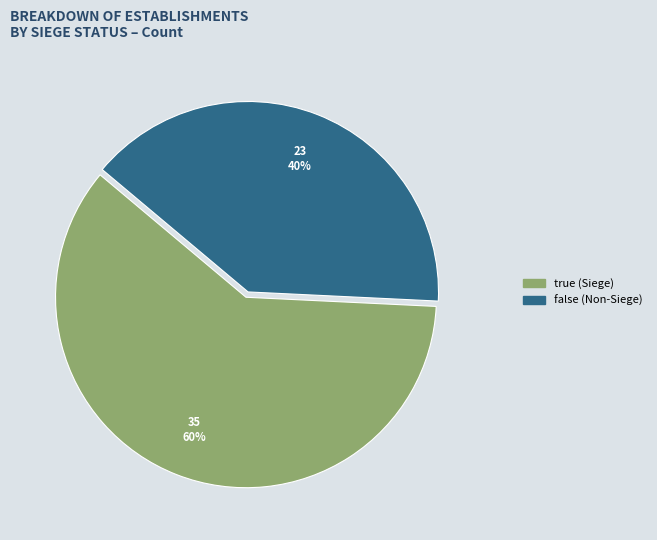

Does any single category account for the majority?

Yes